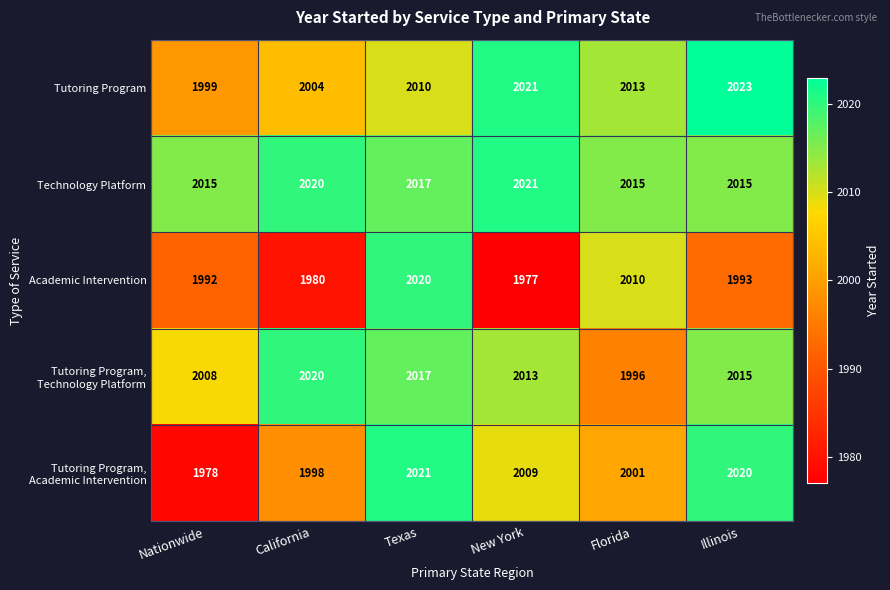

Is it true that Tutoring Program equals 2021 at New York?

True